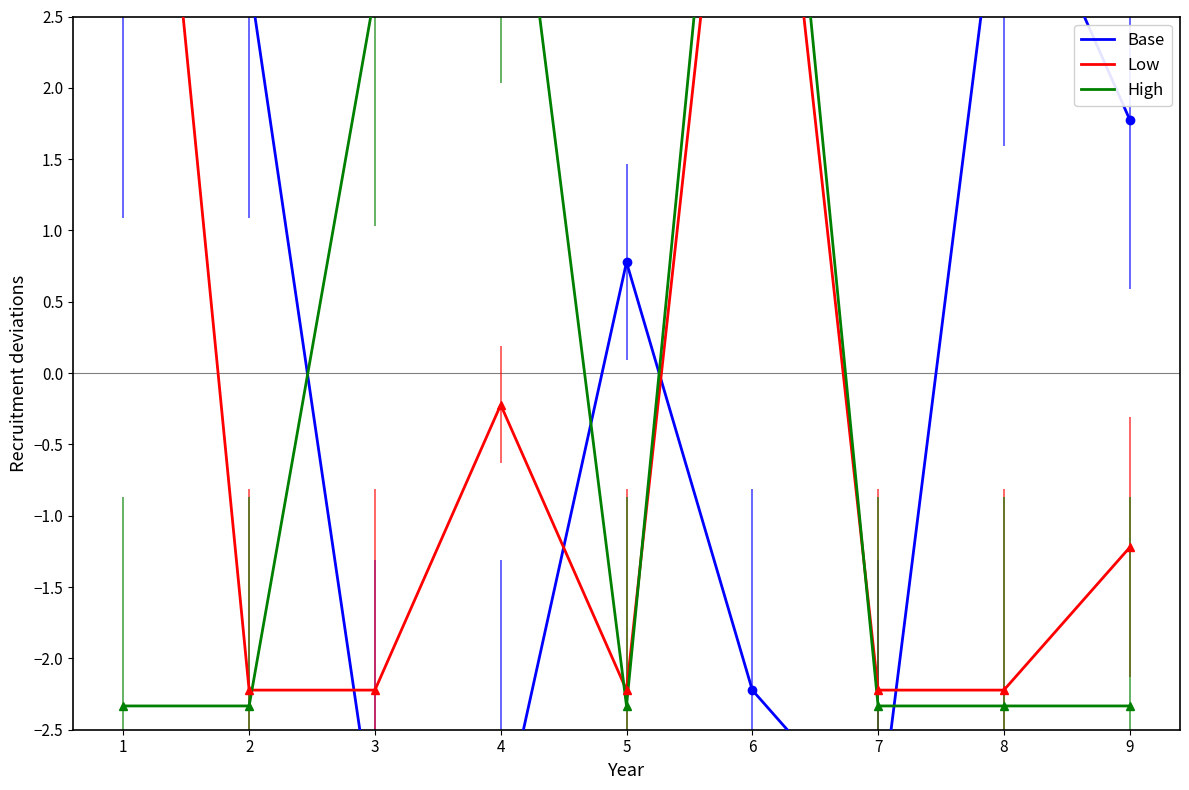

Reading left to right, list all the values displayed in this chart.

col_9: 2.8	2.8	-3.2	-3.2	0.8	-2.2	-3.2	3.8	1.8
col_6: 6.8	-2.2	-2.2	-0.2	-2.2	5.8	-2.2	-2.2	-1.2
col_8: -2.3	-2.3	2.7	4.7	-2.3	6.7	-2.3	-2.3	-2.3